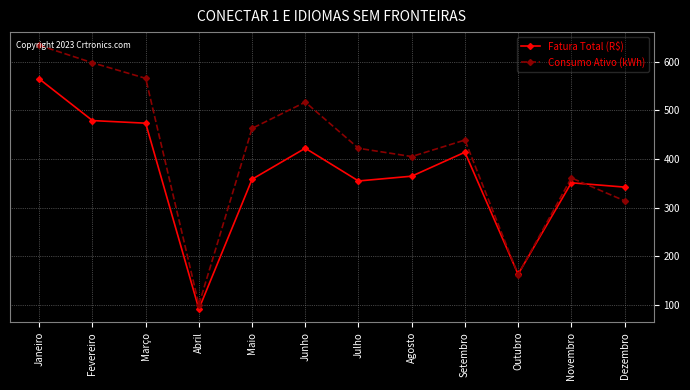

Does the chart display data point markers on the line(s)?

Yes